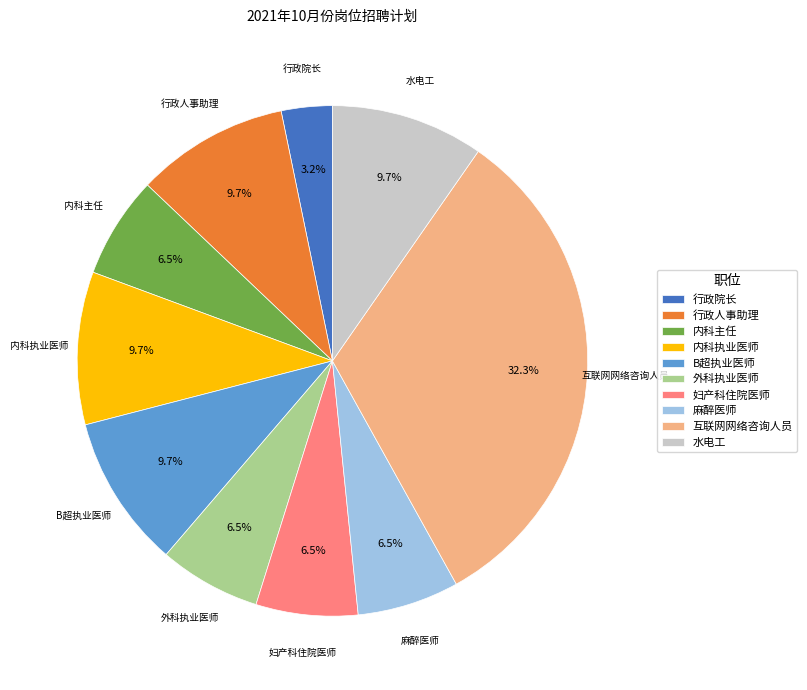

To the nearest percent, what is the difference between the largest and smallest slice percentages?

29%